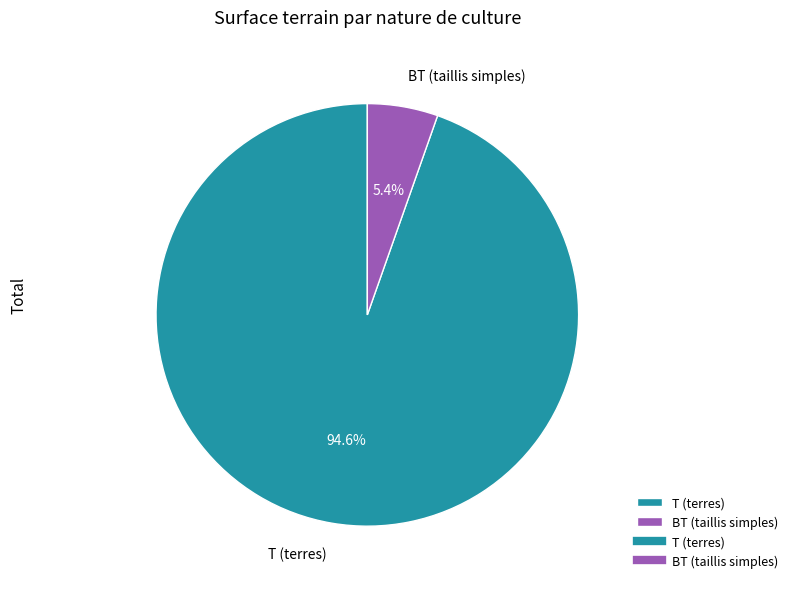

Which has a higher value, BT (taillis simples) or T (terres)?

T (terres)